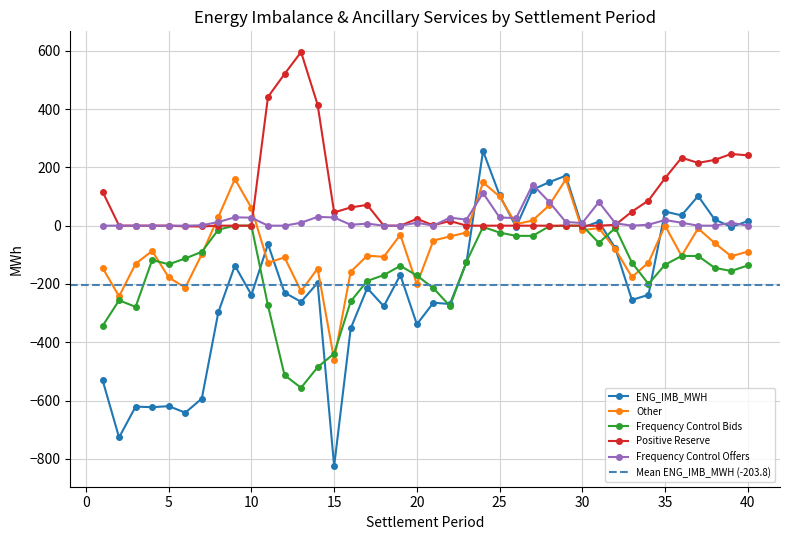

True or false: Other has a value of -620.8 at 15.

False